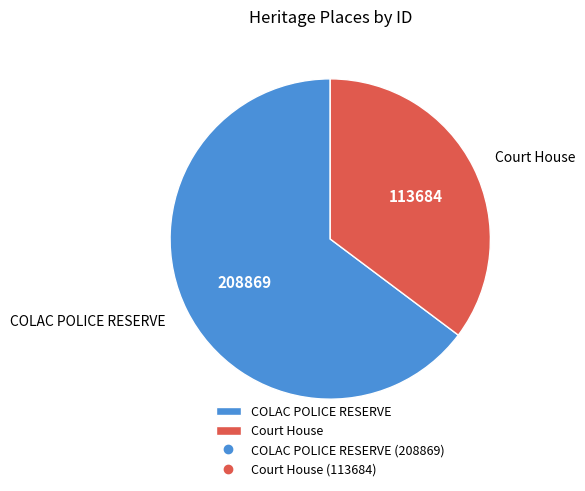

Does COLAC POLICE RESERVE account for over 50% of the chart?

Yes